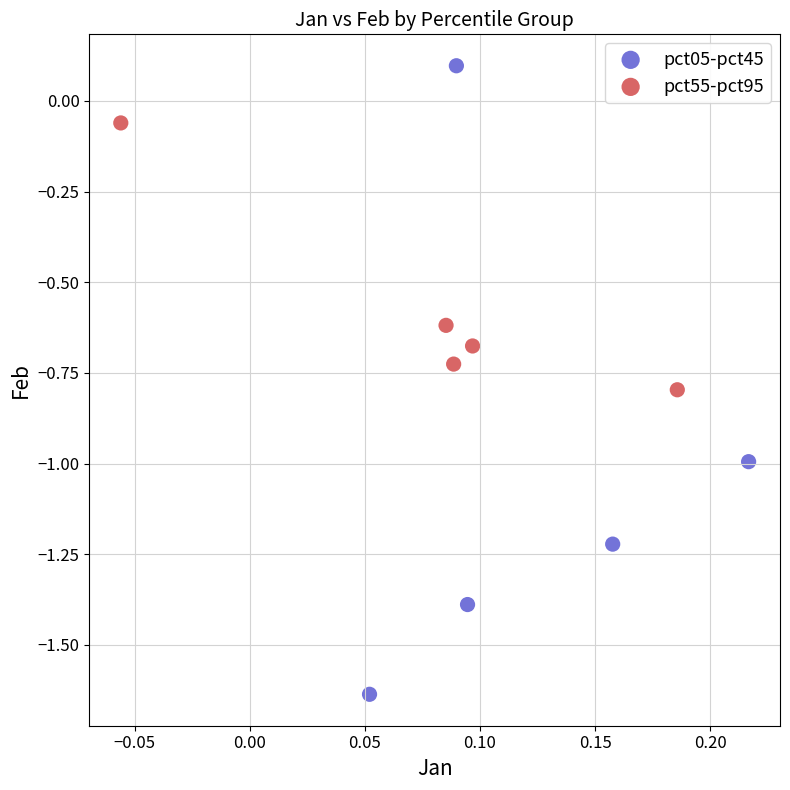

Which series has the widest spread of Y values?

pct05-pct45